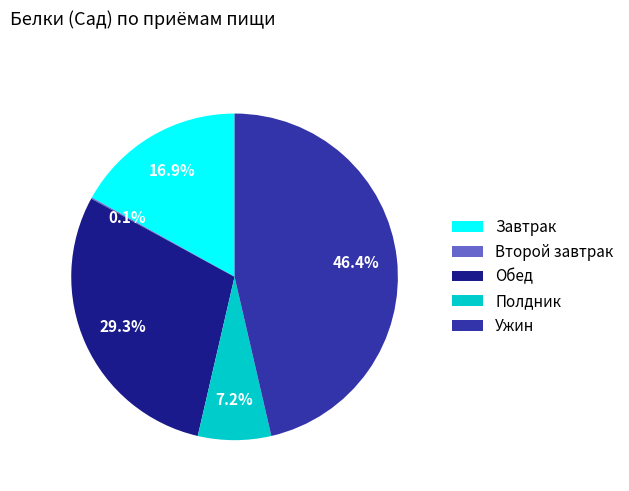

Which has a higher value, Полдник or Обед?

Обед